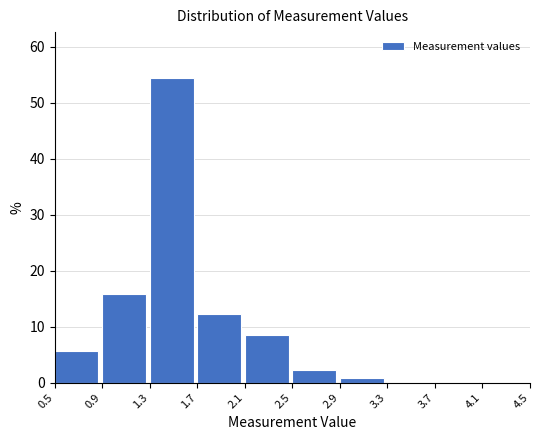

Reading left to right, transcribe this chart: for each bar, give the range it covers on the x-axis and its height. The values are not printed on the chart, so give them approximately, as read against the axis.

0.5 to 0.9: 6
0.9 to 1.3: 16
1.3 to 1.7: 54
1.7 to 2.1: 12
2.1 to 2.5: 9
2.5 to 2.9: 2
2.9 to 3.3: under 1
3.3 to 3.7: 0
3.7 to 4.1: under 1
4.1 to 4.5: 0